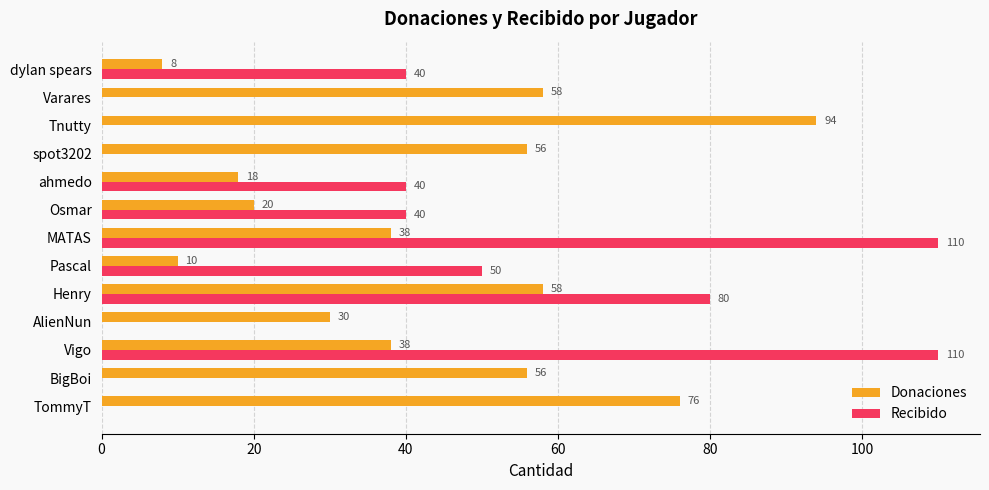

What is the sum of all Donaciones values?

560